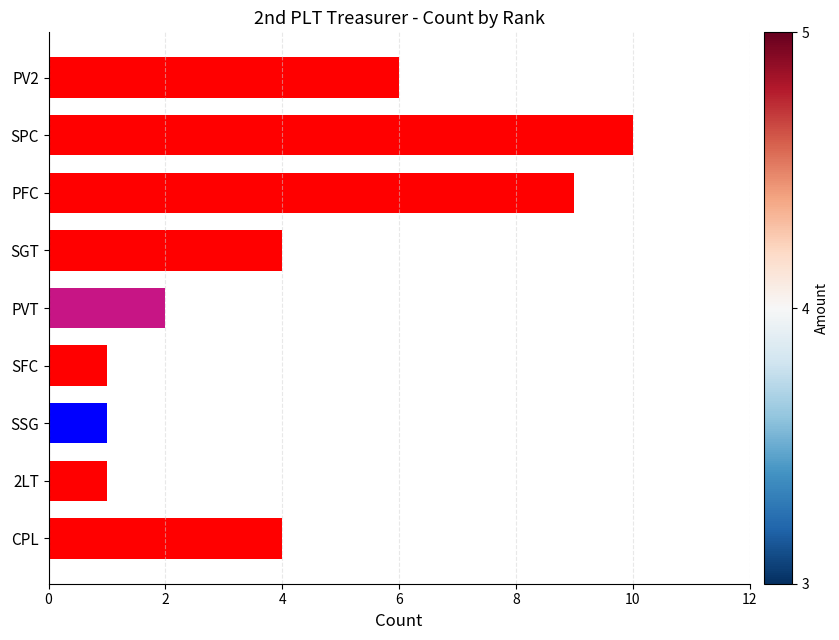

How many categories are shown in the chart?

9